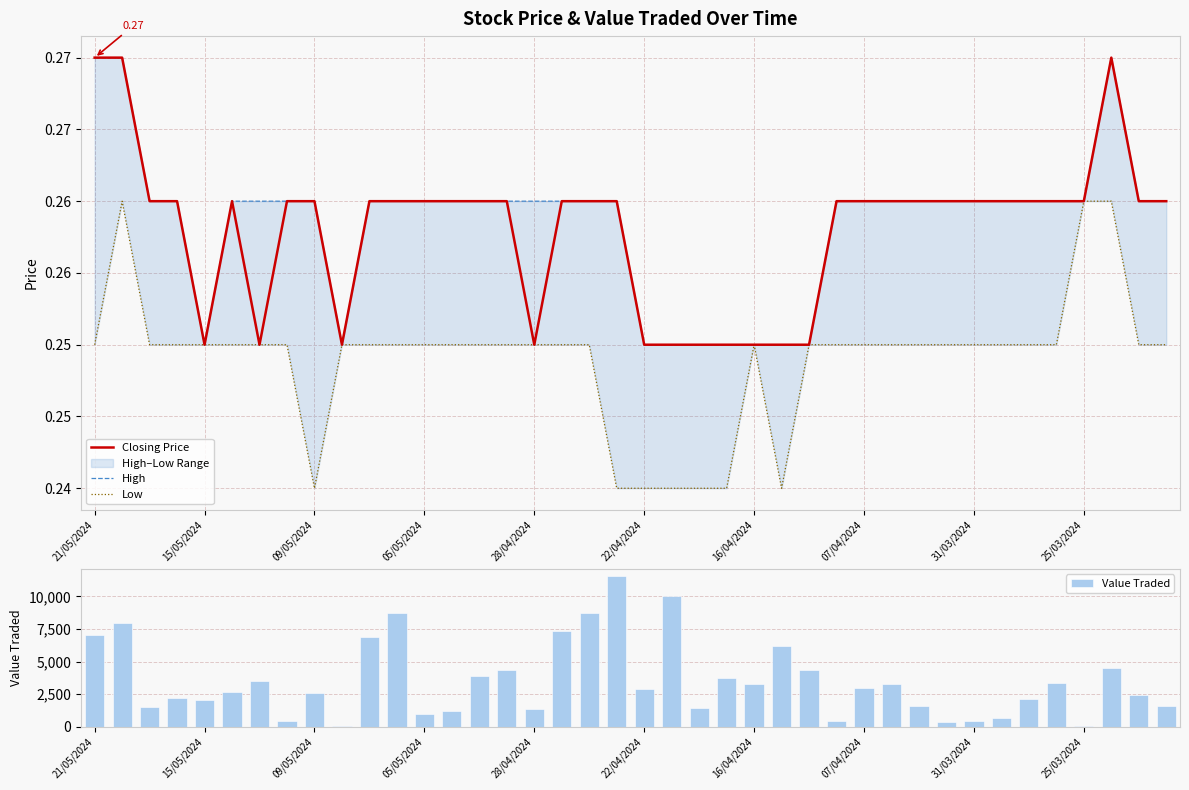

What is the average value of the Value Traded series?

3518